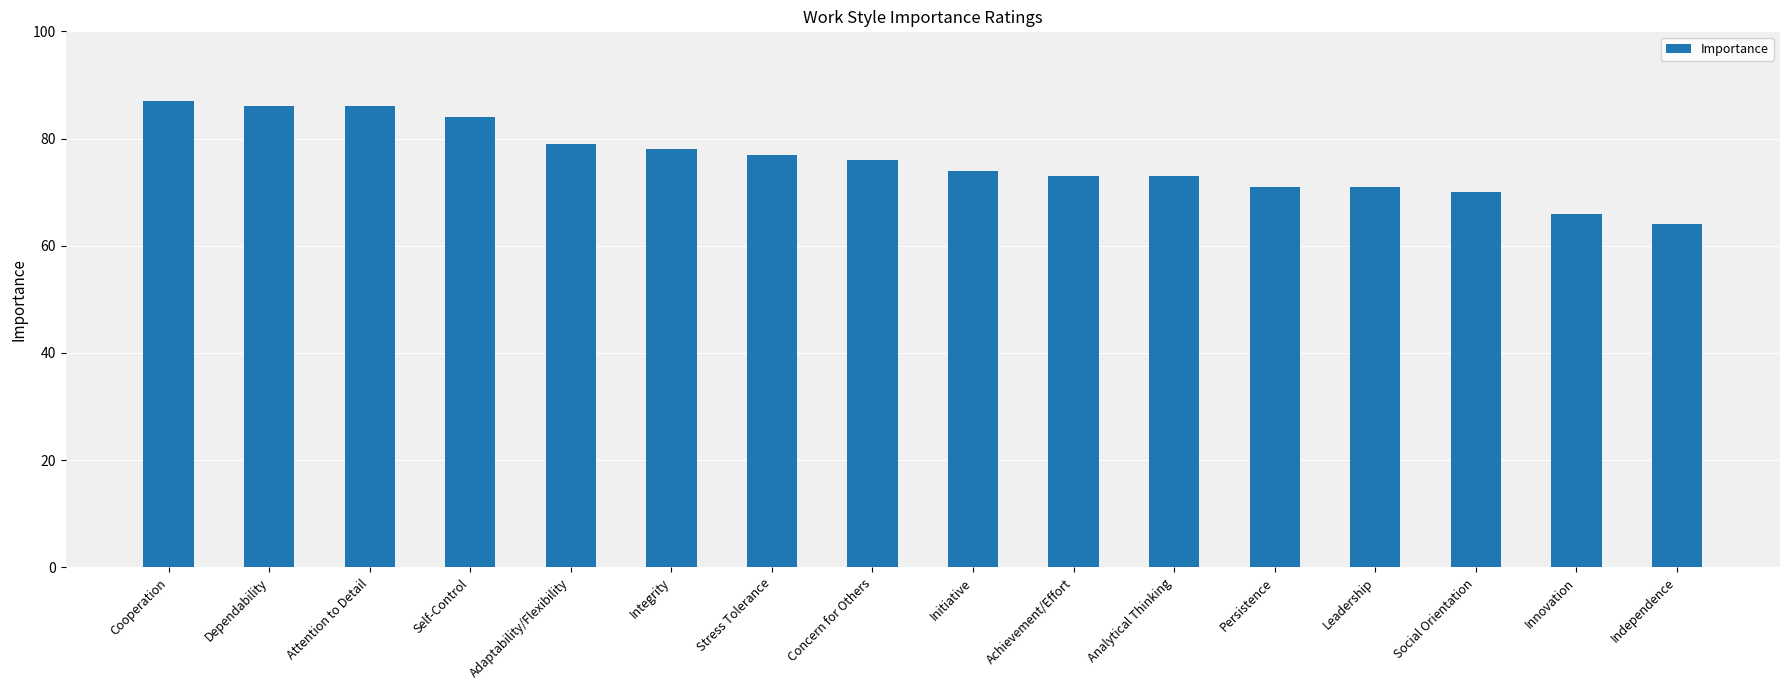

How many data points are less than 76?

8